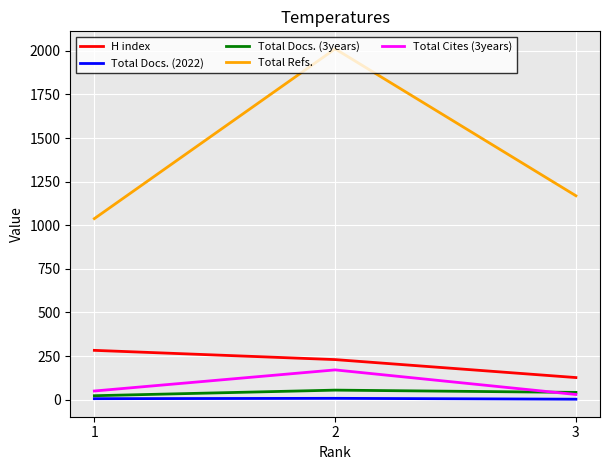

Is the value of Total Docs. (2022) at 2 greater than the value of Total Docs. (3years) at 2?

No